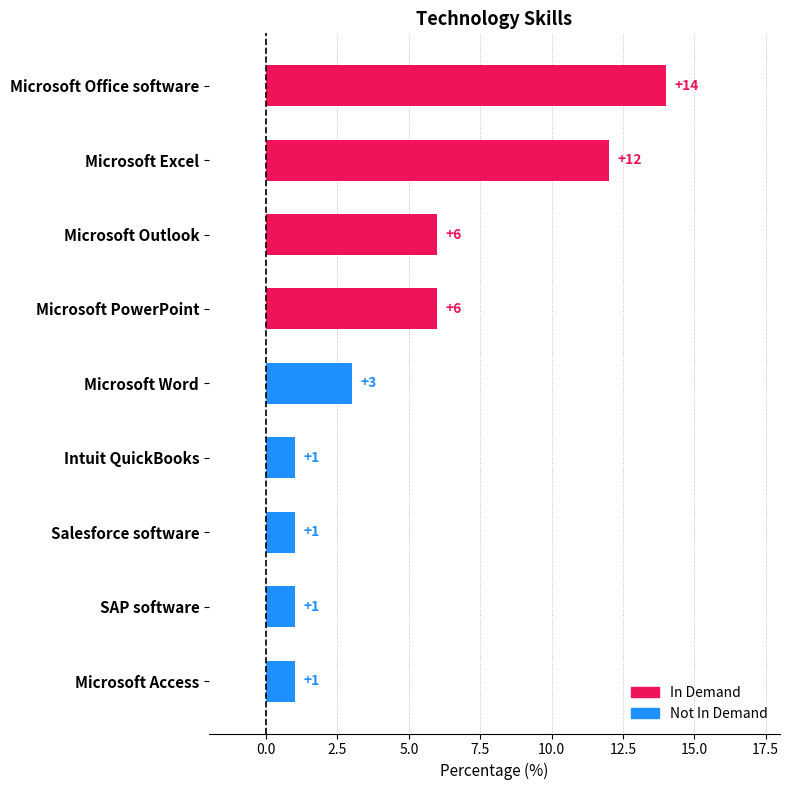

How many categories are shown in the chart?

9